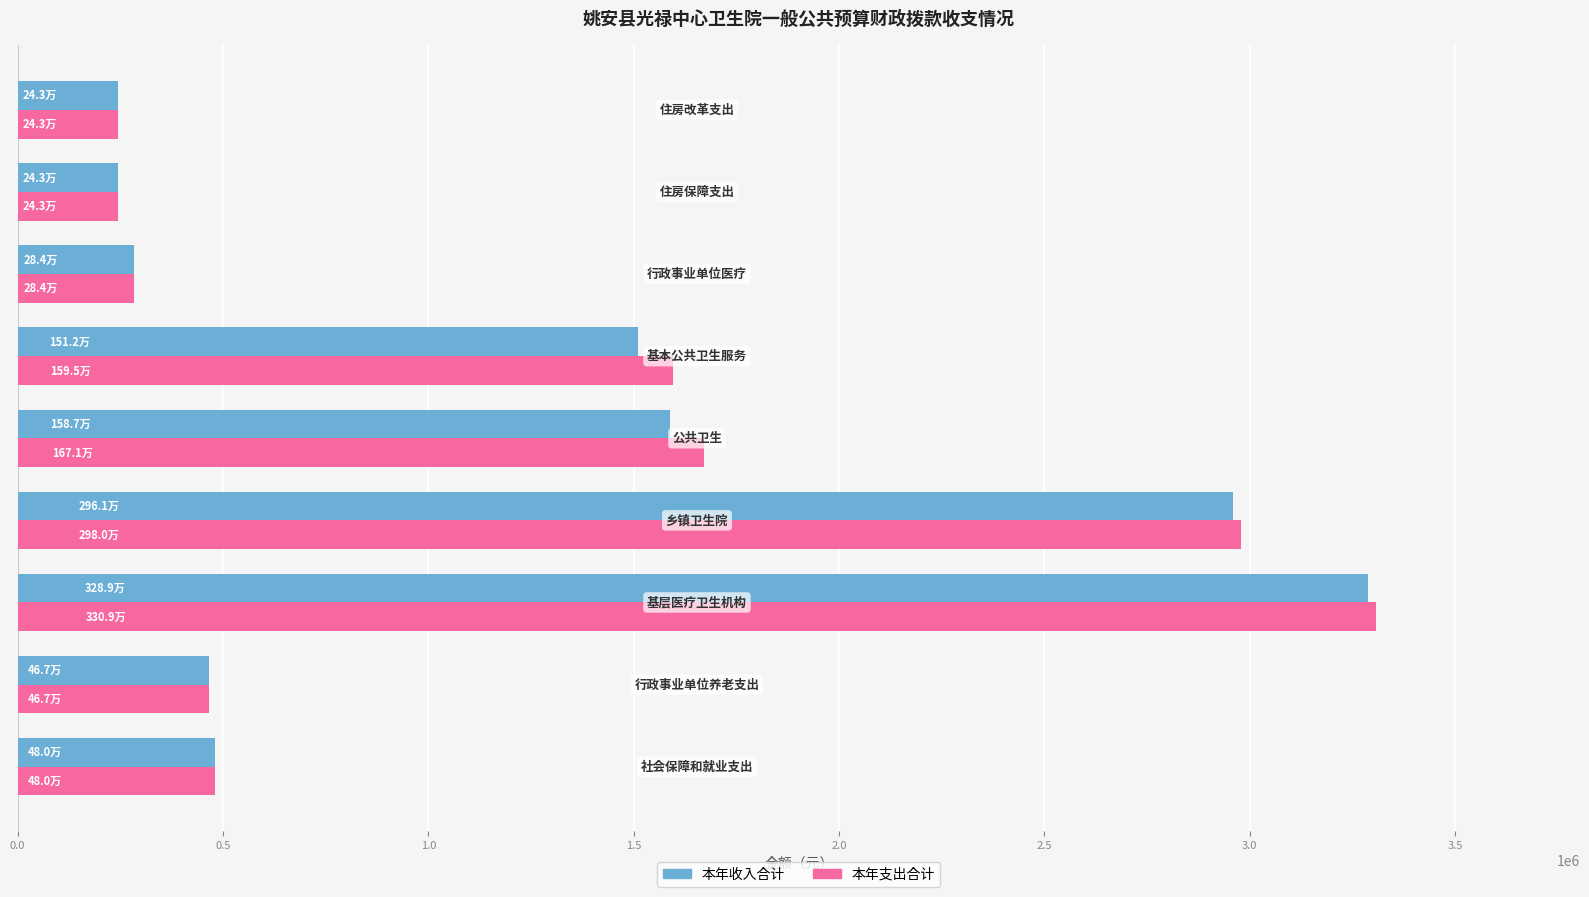

How many categories are shown in the chart?

9